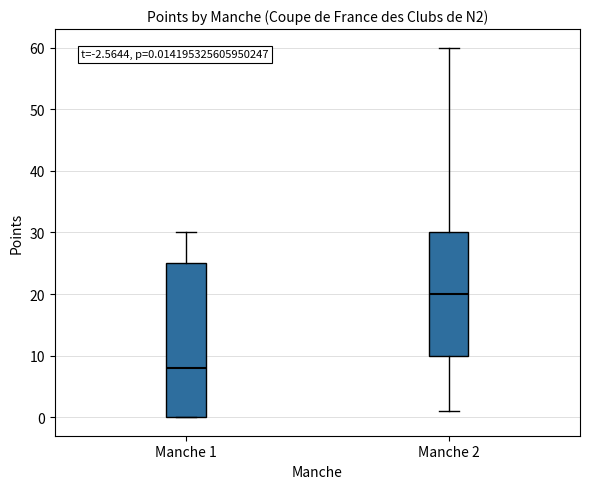

Which box has the lowest median line?

Manche 1